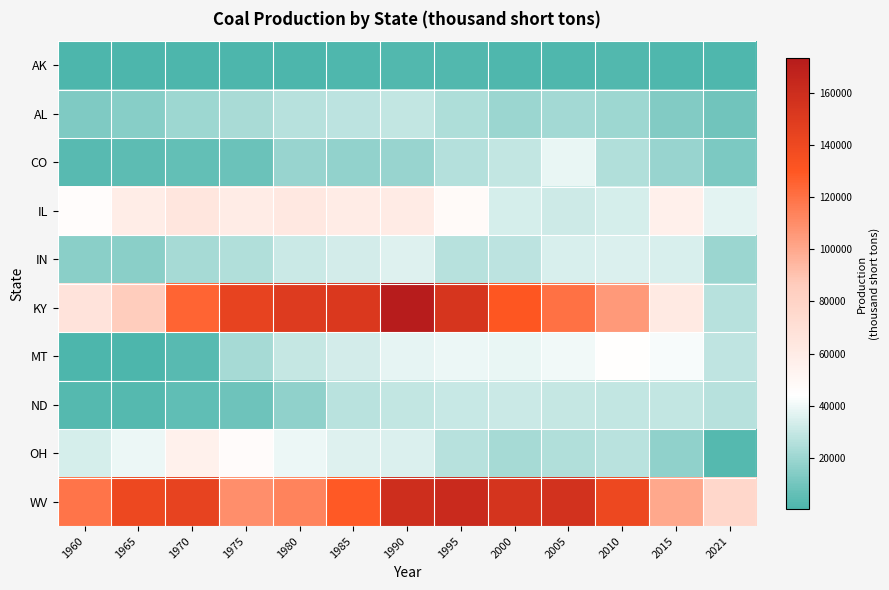

Which series has the largest total across all categories?

WV